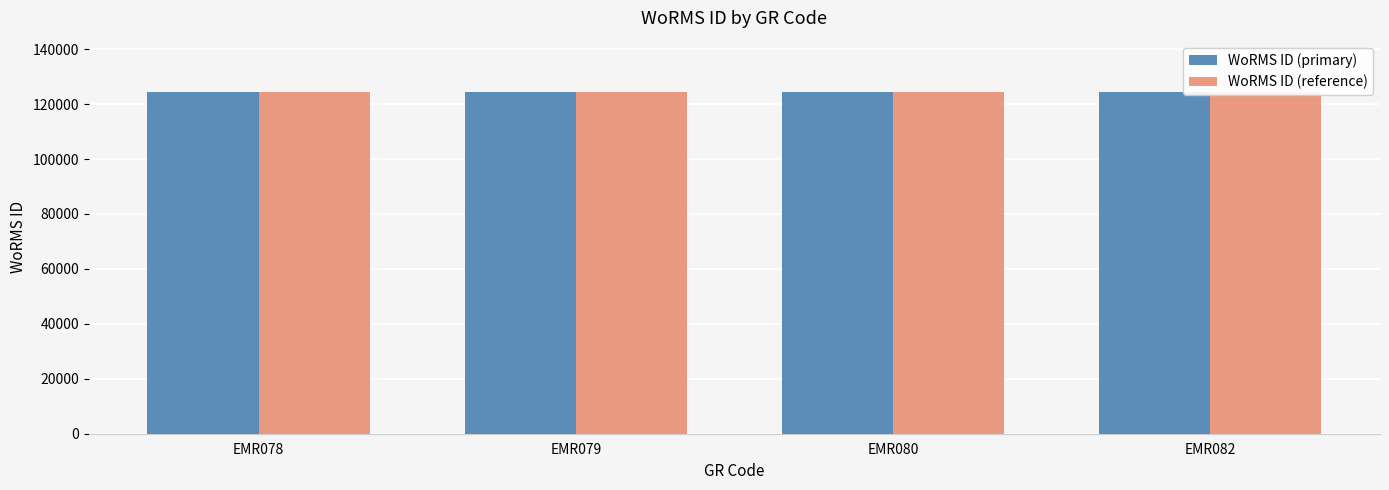

Between EMR082 and EMR078, which is larger?

EMR082